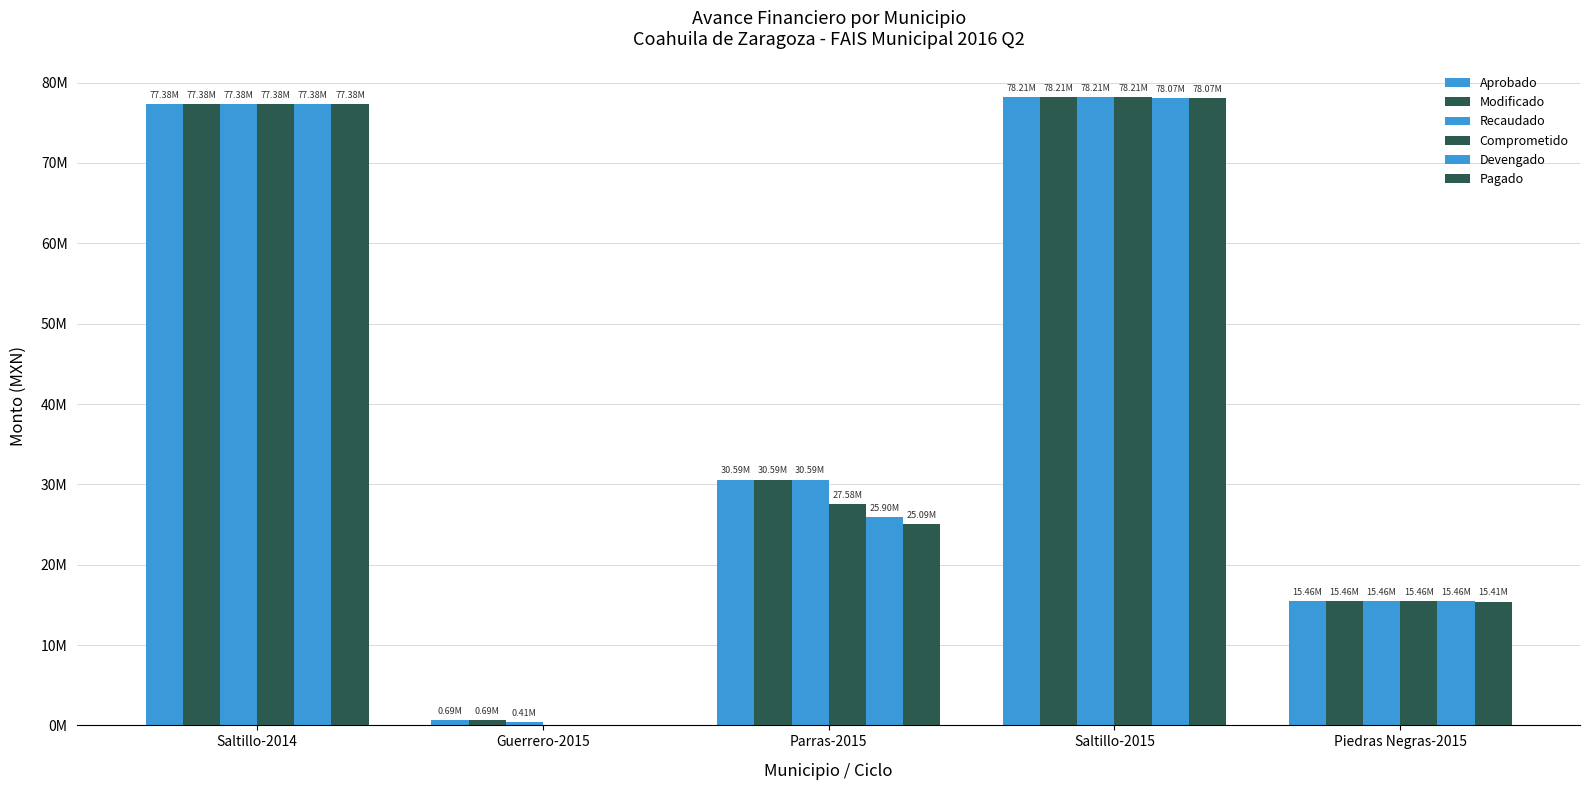

Between Parras-2015 and Piedras Negras-2015, which is larger?

Parras-2015